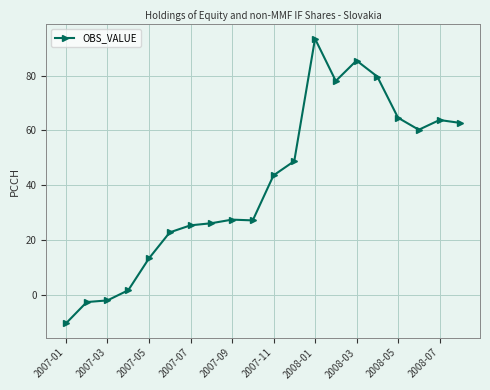

What is the value of the 16th point from the left?

79.7